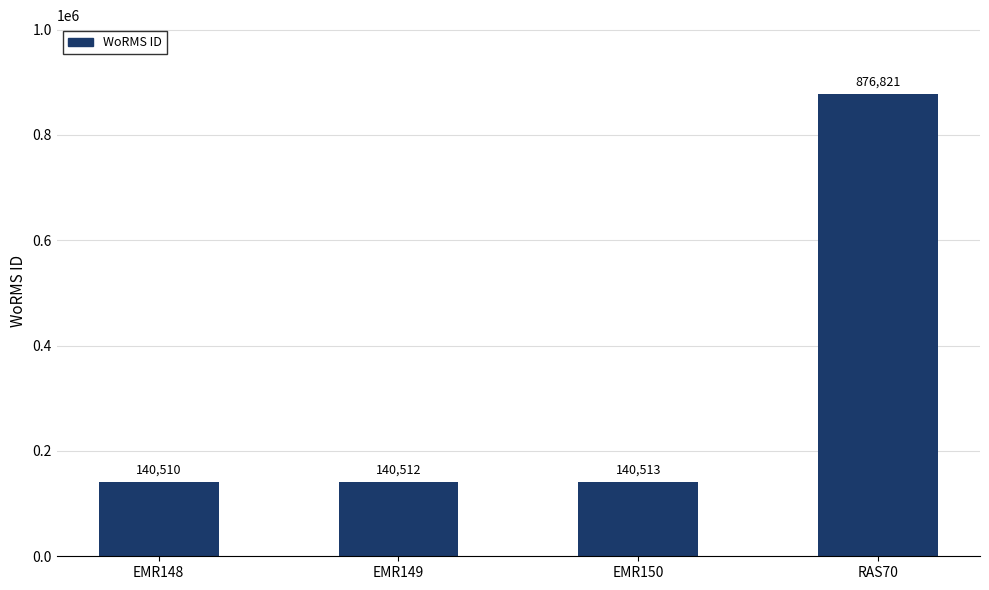

Is it true that the value at RAS70 is 876821?

True